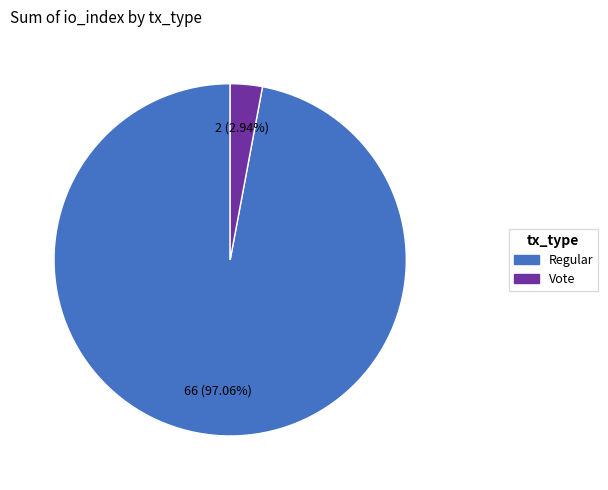

Combined, do Regular and Vote account for over 50%?

Yes